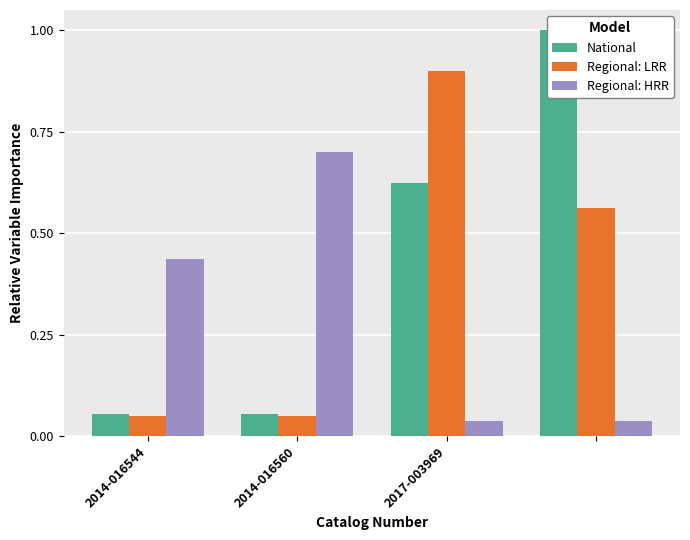

What are all the series names shown in the legend?

National, Regional: LRR, Regional: HRR